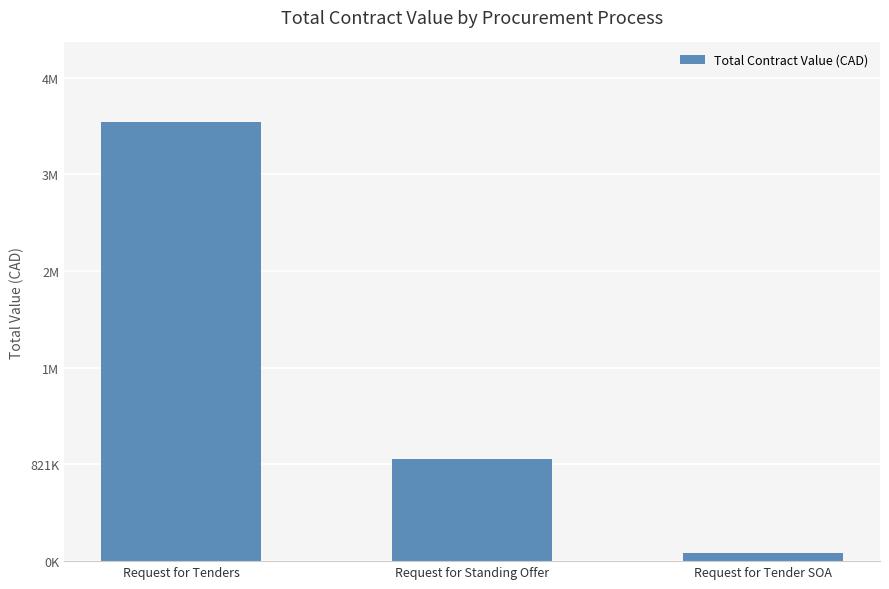

Rank the categories by value from highest to lowest.

Request for Tenders, Request for Standing Offer, Request for Tender SOA